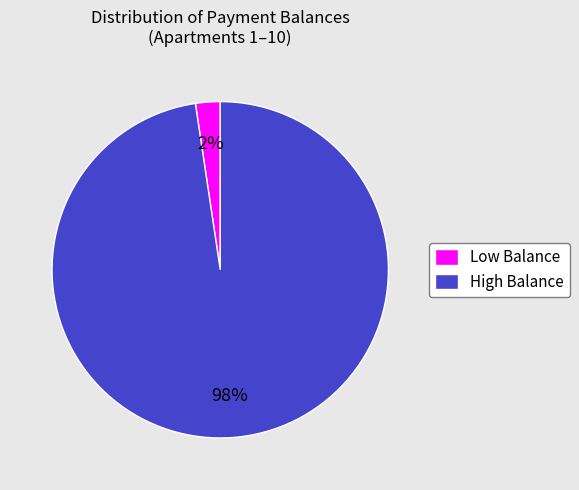

How many segments does this pie chart have?

2